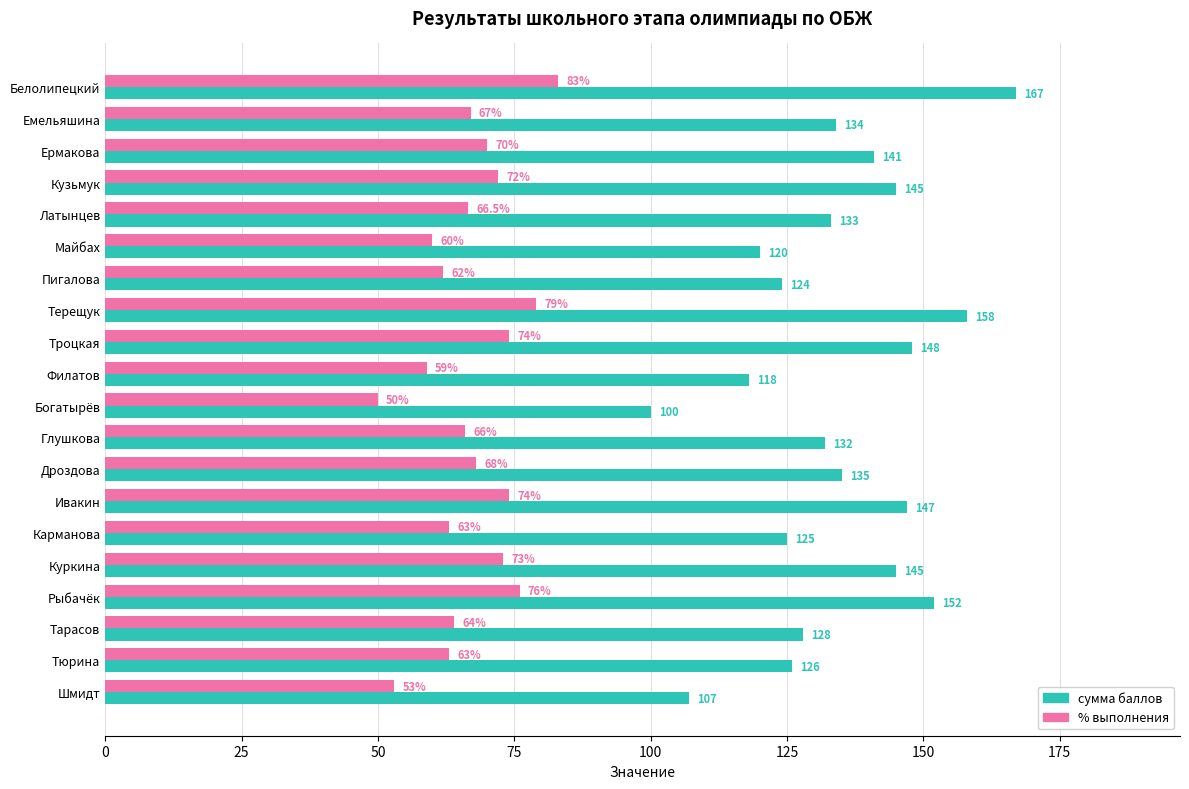

True or false: % выполнения has a value of 47.7 at Ермакова.

False